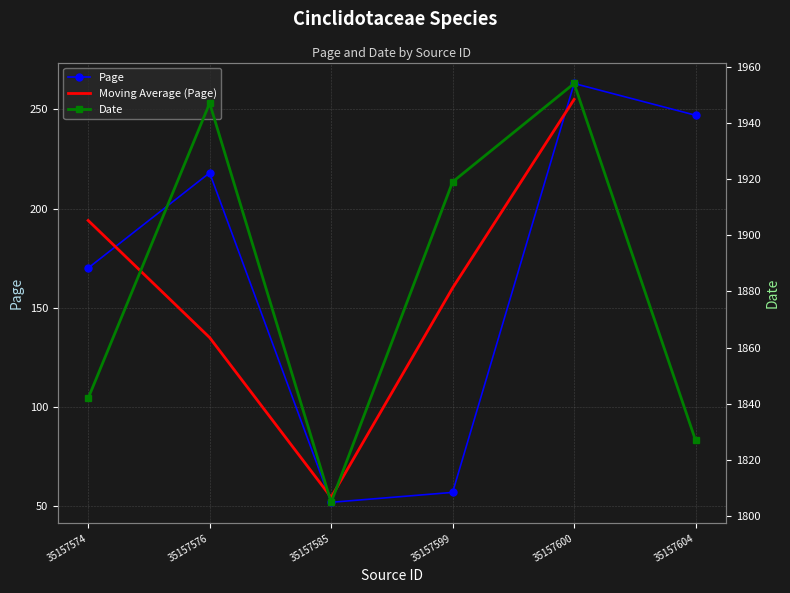

True or false: Page and Date cross at least once.

False